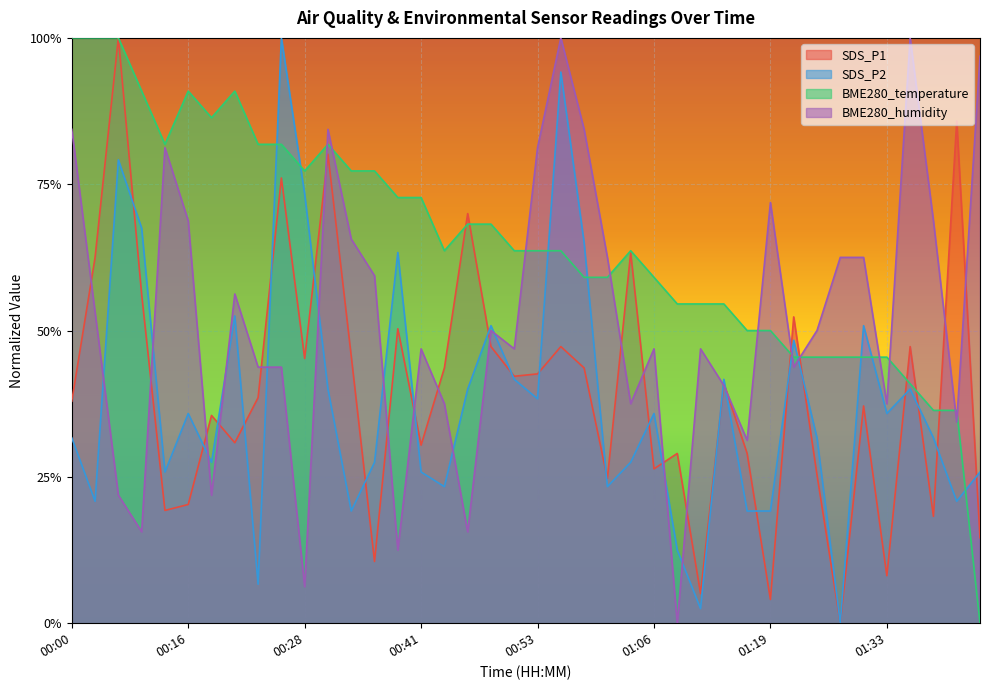

Rank the categories by BME280_humidity value from lowest to highest.

01:08, 00:28, 00:38, 00:11, 00:46, 00:05, 00:18, 01:16, 01:40, 00:43, 01:03, 01:33, 01:13, 00:23, 00:26, 01:21, 00:41, 00:51, 01:06, 01:11, 00:49, 01:25, 00:02, 00:21, 00:36, 01:01, 01:27, 01:30, 00:33, 00:16, 01:38, 01:19, 00:14, 00:53, 00:00, 00:31, 00:58, 01:43, 00:56, 01:35